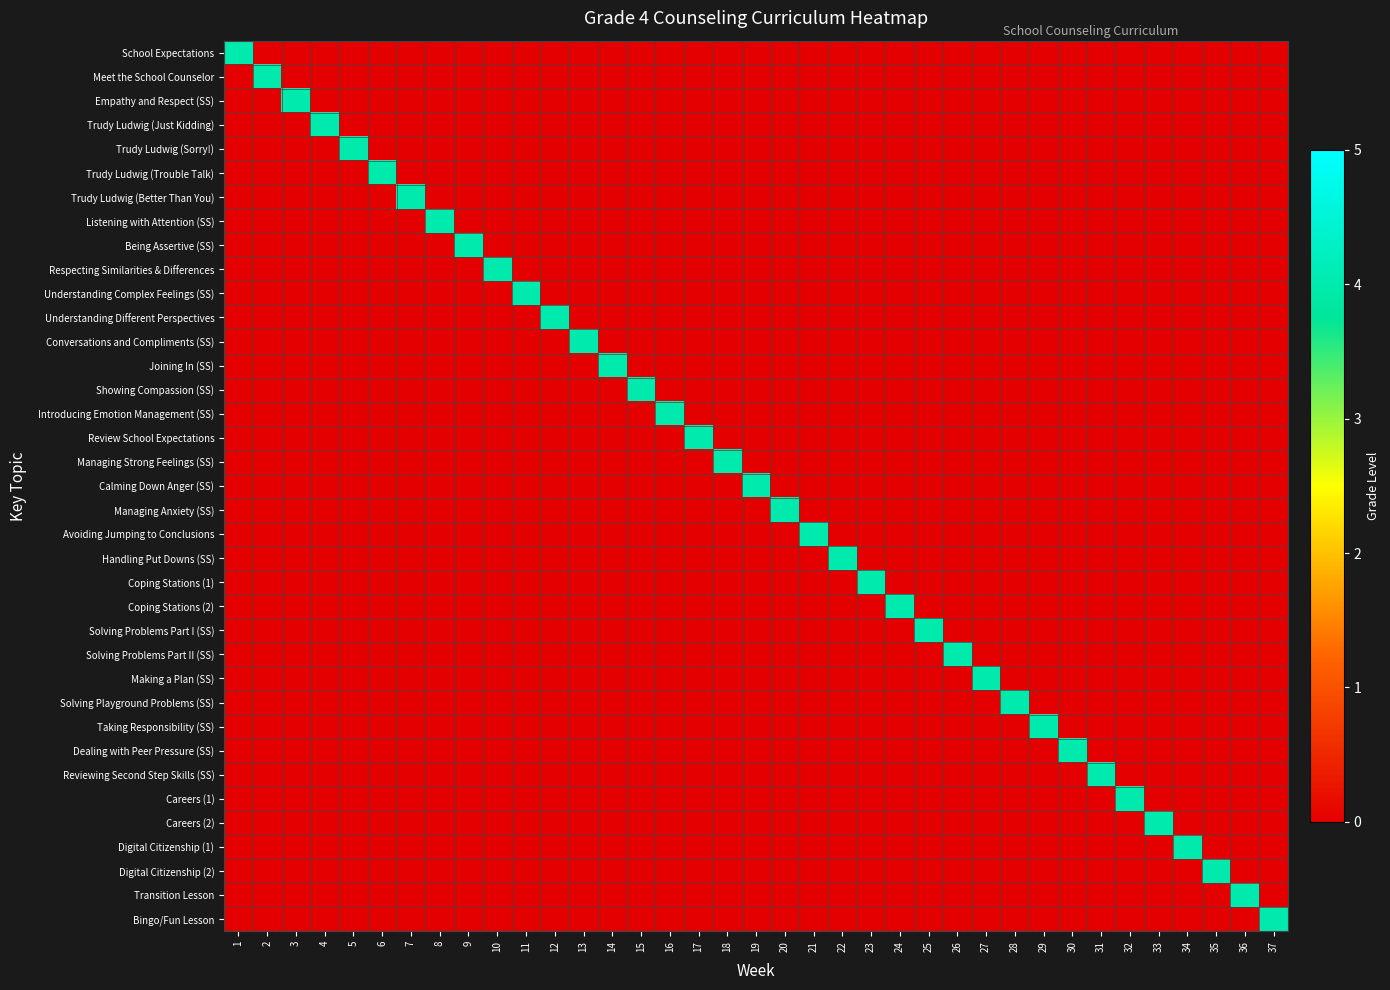

At how many categories does at least one series exceed 1?

37